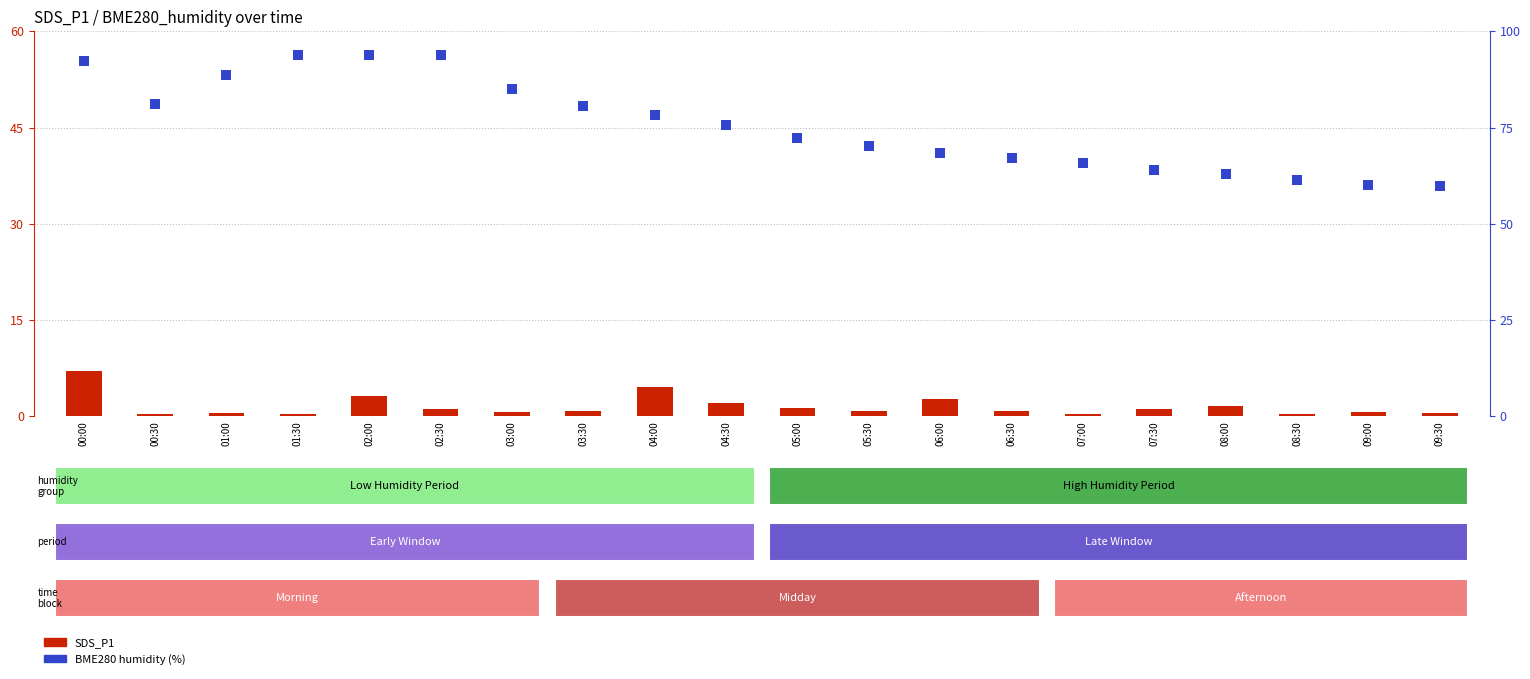

At how many categories does at least one series exceed 27?

20